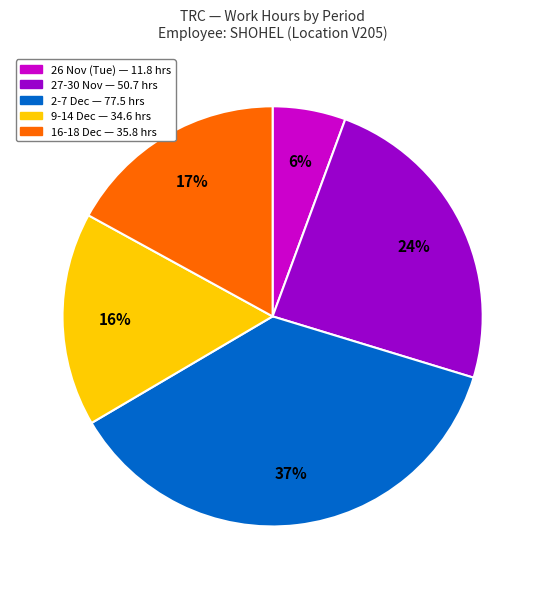

To the nearest percent, what is the difference between the largest and smallest slice percentages?

31%